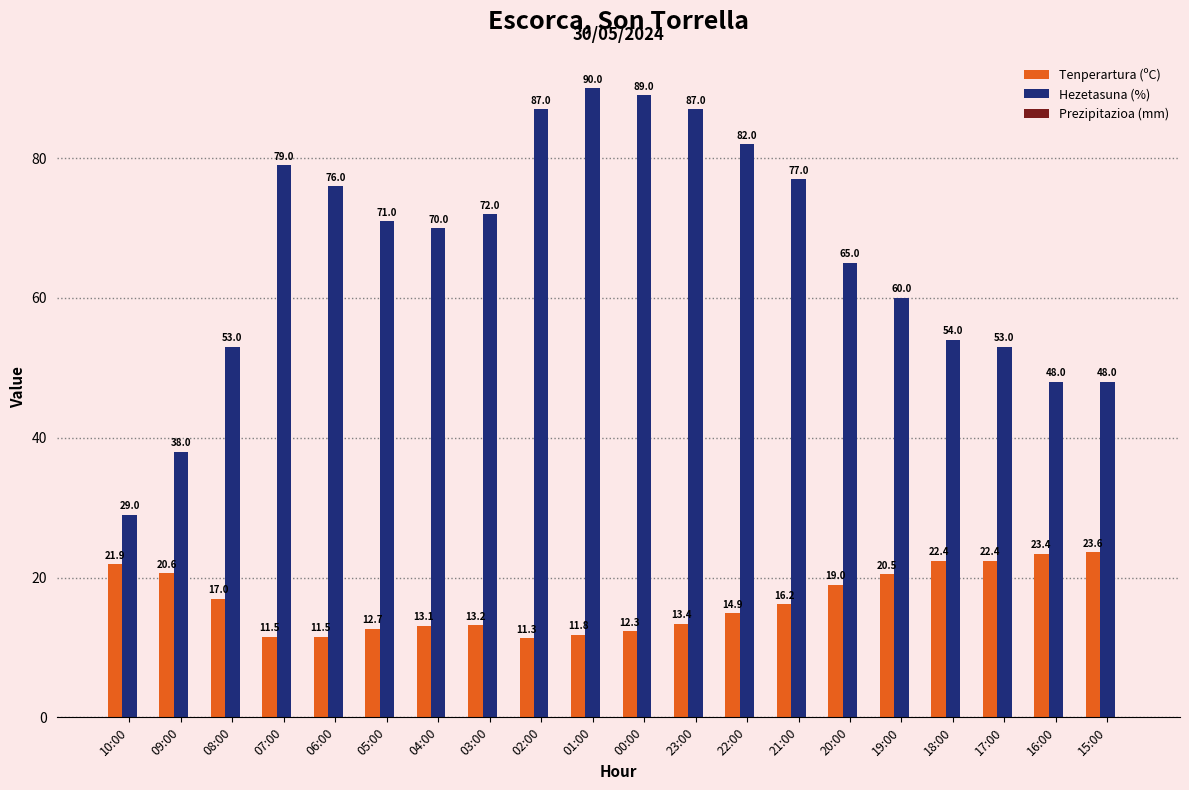

Which series changed the most between 06:00 and 20:00?

Hezetasuna (%)